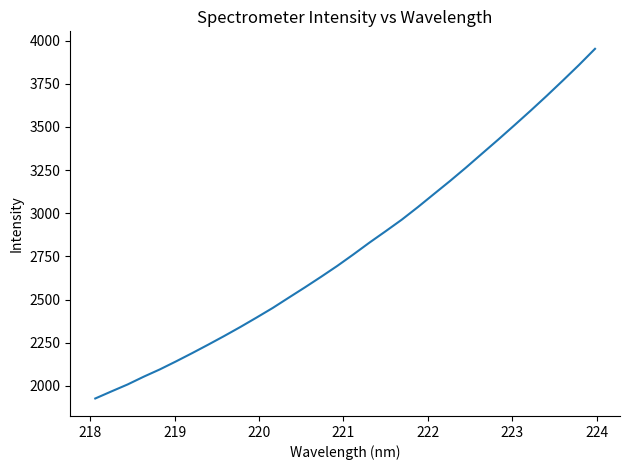

What is the maximum value shown in the chart?

3952.7